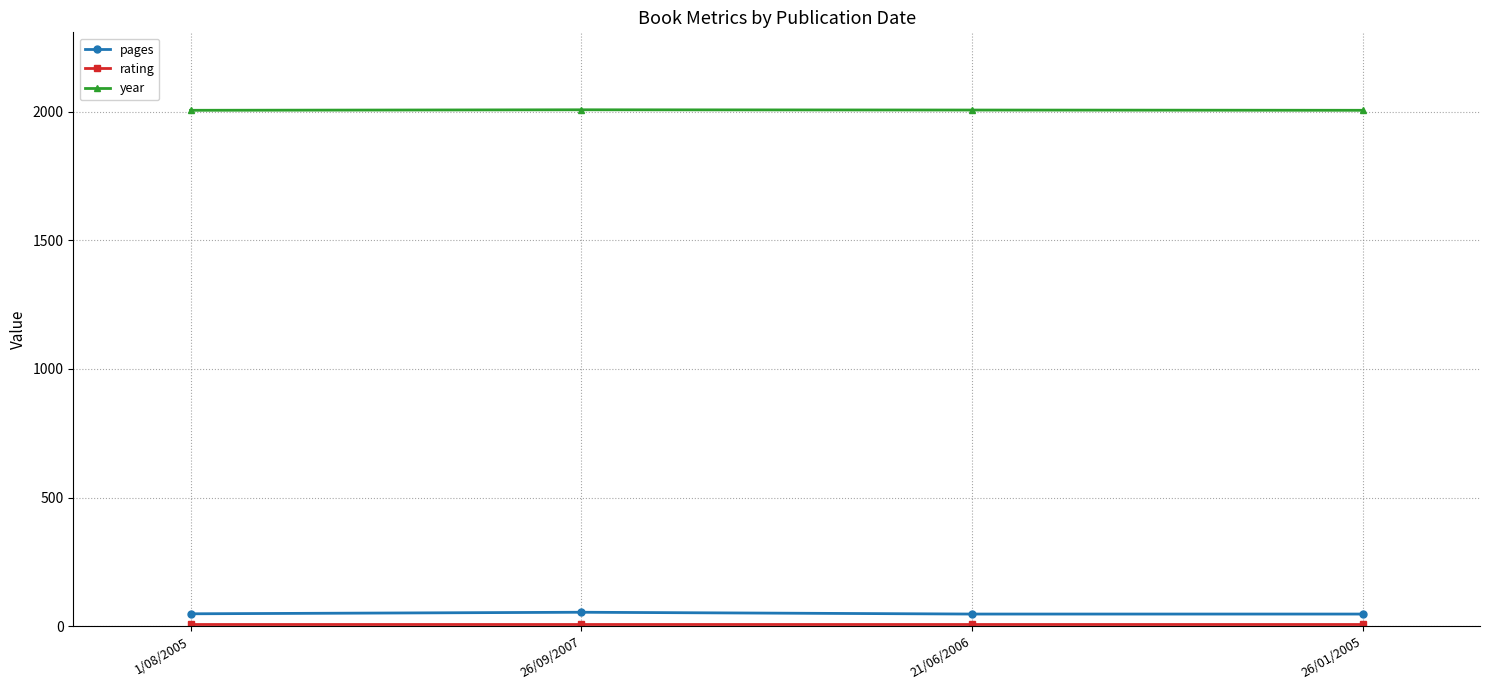

Which series has the largest total across all categories?

year